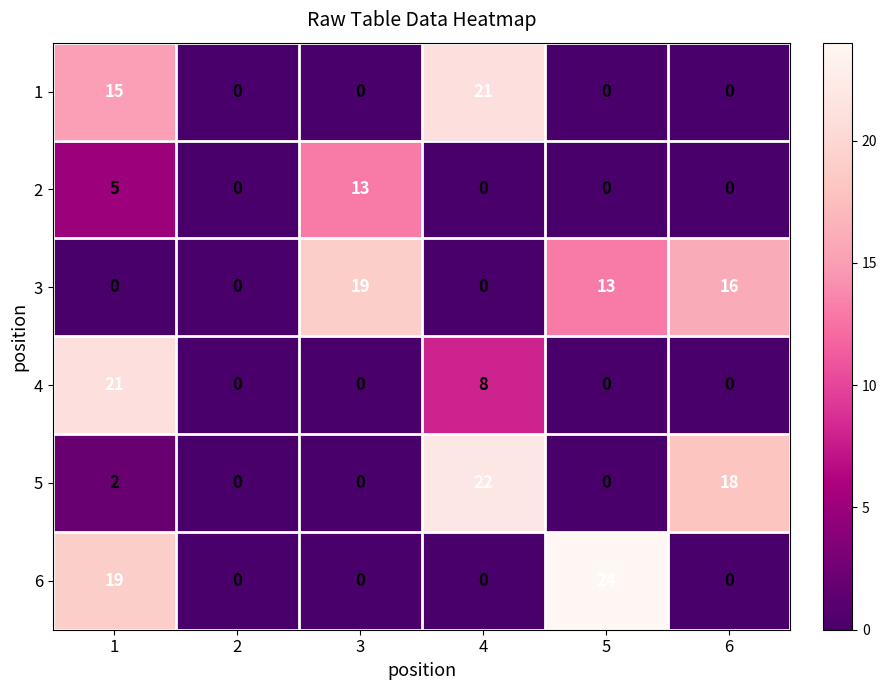

How many data points does each series have?

6